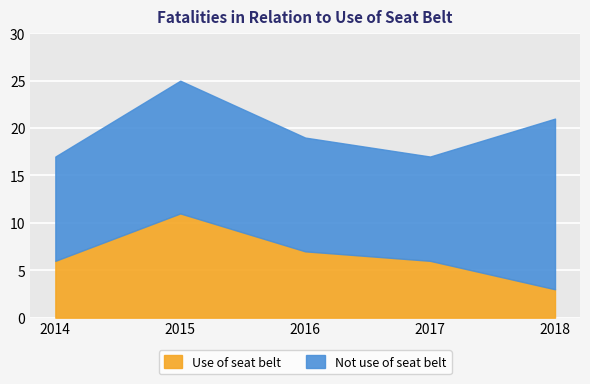

Reading left to right, transcribe all the data shown in this chart.

Use of seat belt: 6	11	7	6	3
Not use of seat belt: 11	14	12	11	18